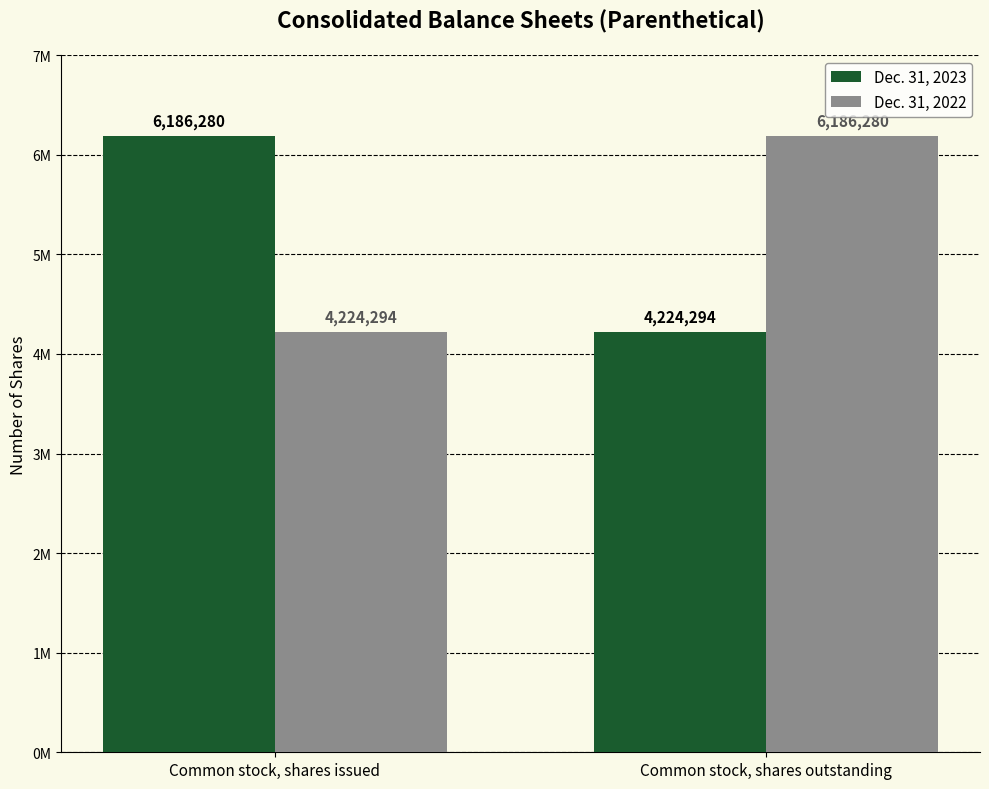

What is the average value of the Dec. 31, 2023 series?

5205287